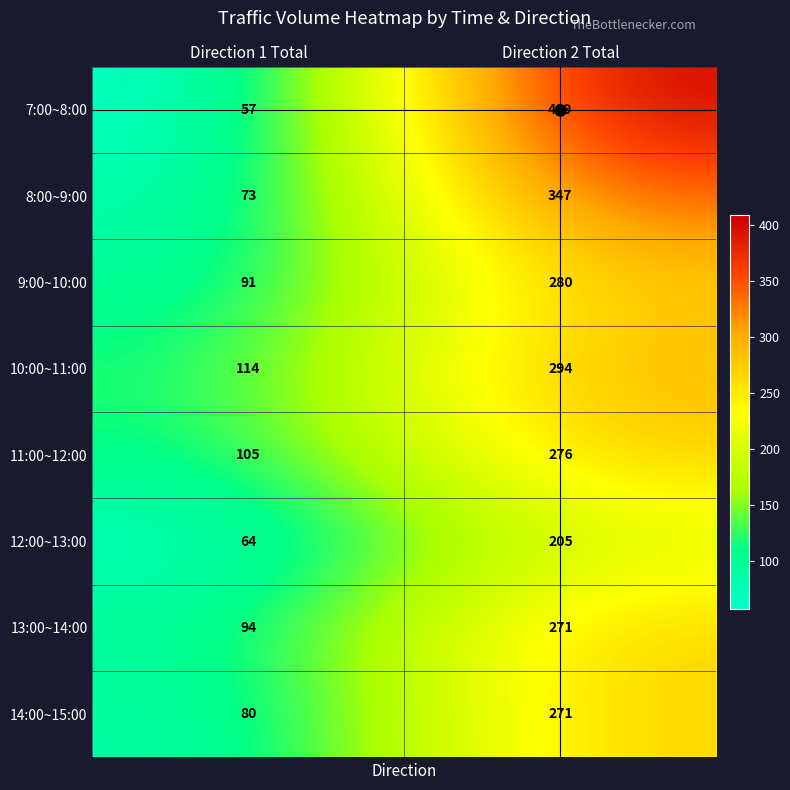

At Direction 1 Total, list the series in order from largest to smallest.

10:00~11:00, 11:00~12:00, 13:00~14:00, 9:00~10:00, 14:00~15:00, 8:00~9:00, 12:00~13:00, 7:00~8:00